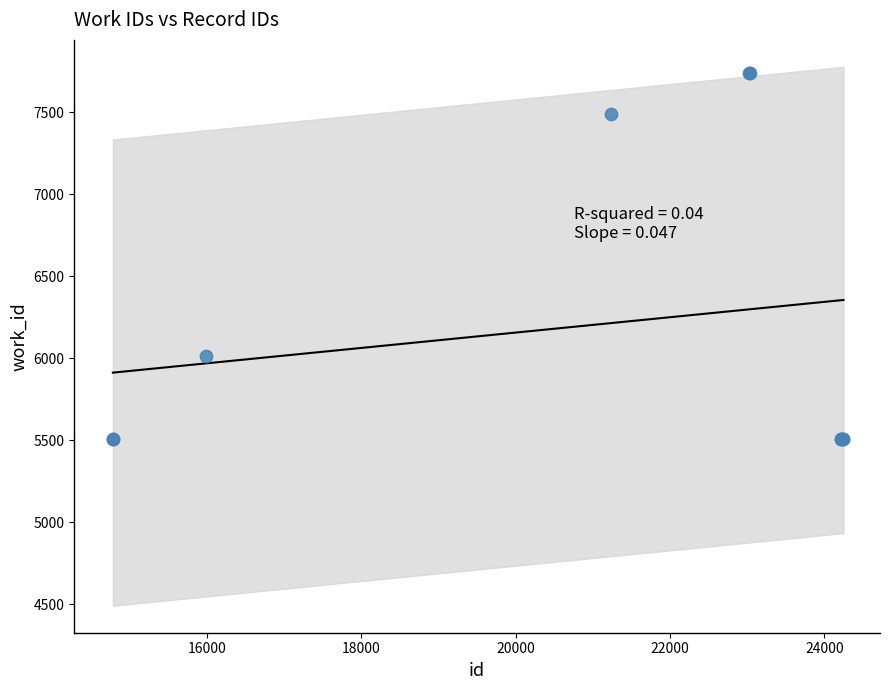

What Y value in the scatter plot is closest to 6623?

6013